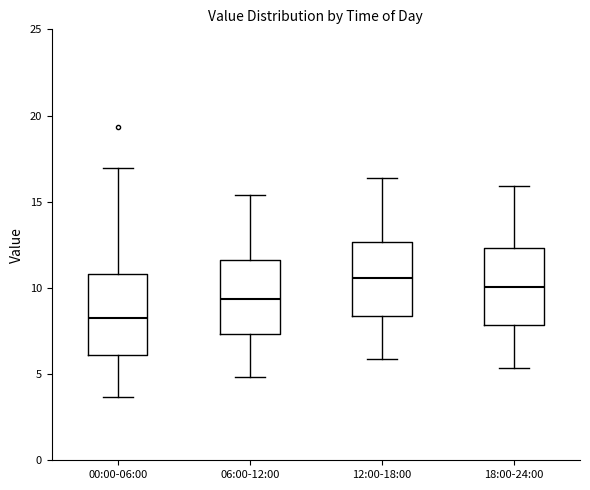

Which box's median line is the highest?

12:00-18:00